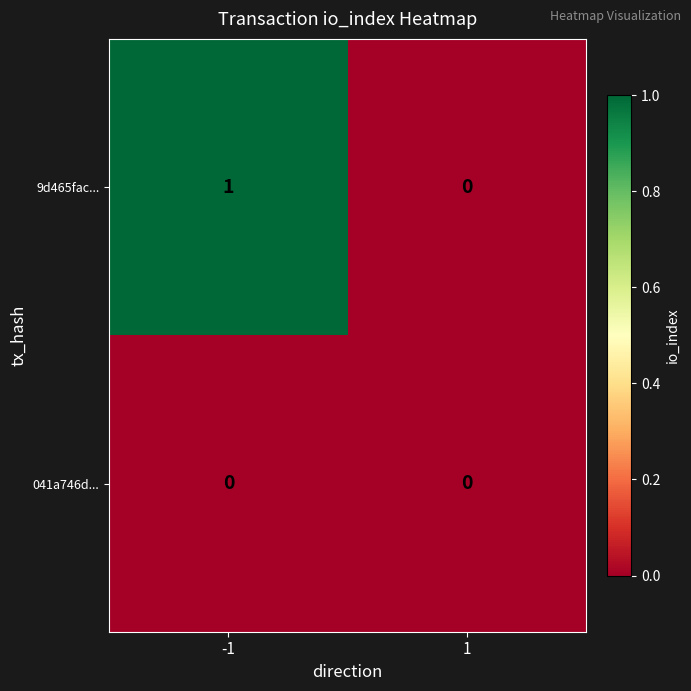

Which series has the widest spread of values?

9d465fac...